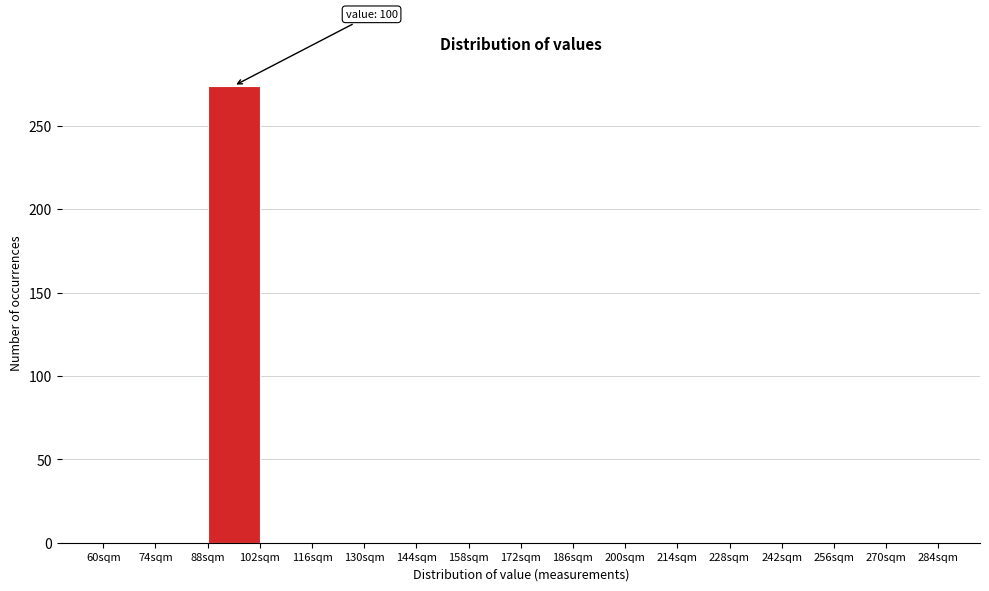

Over which range of the x-axis is the bar tallest?

88 to 102